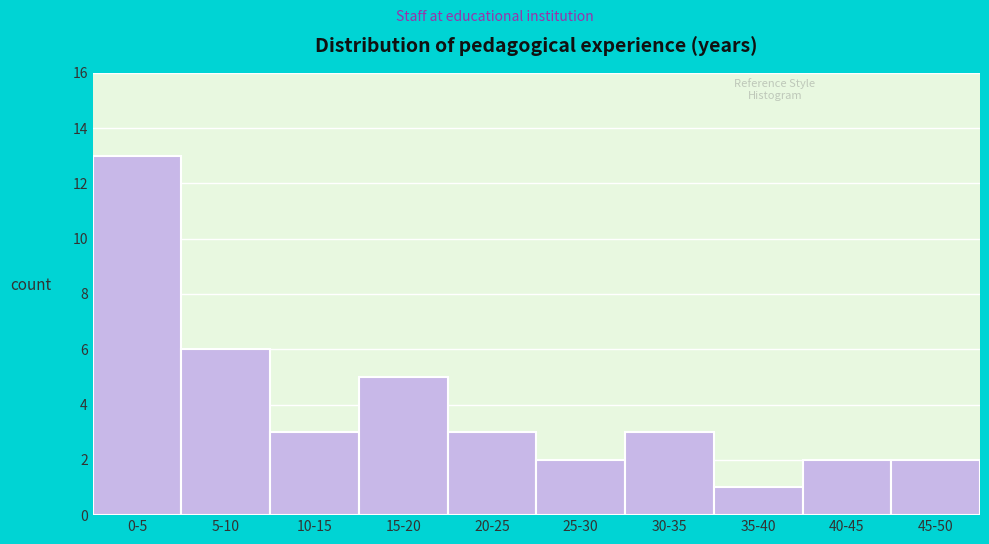

Reading right to left, list all the values displayed in this chart.

45-50=2	40-45=2	35-40=1	30-35=3	25-30=2	20-25=3	15-20=5	10-15=3	5-10=6	0-5=13